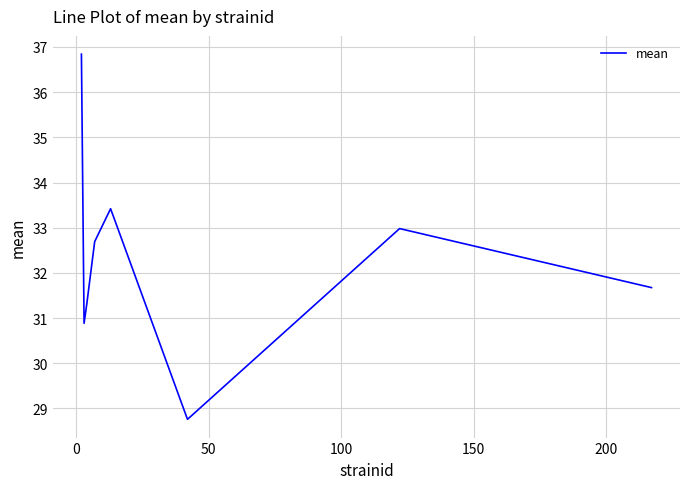

Reading left to right, what are all the values shown in this chart?

36.8	30.9	31.3	32.7	33.4	28.8	33.0	31.7